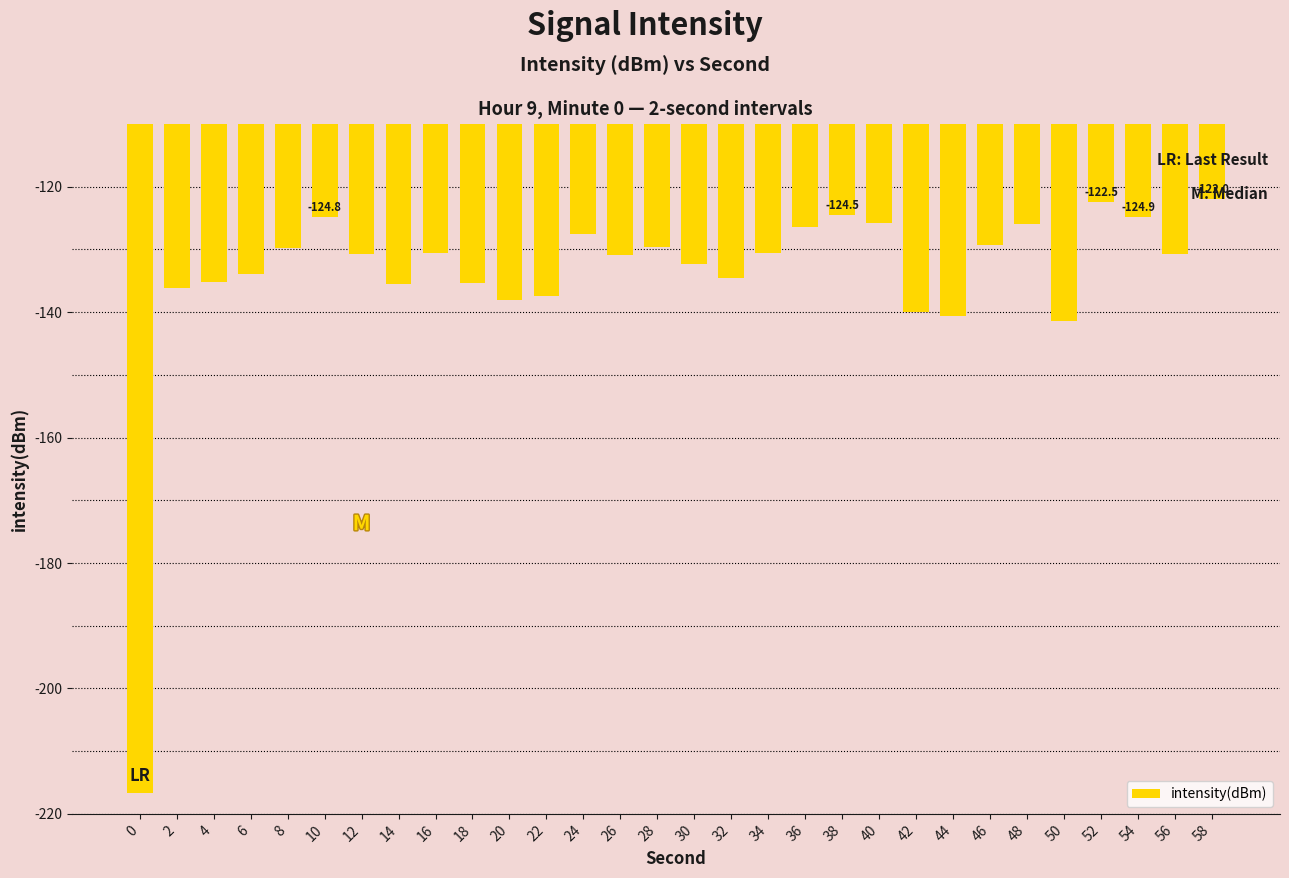

Count the number of categories in the chart.

30